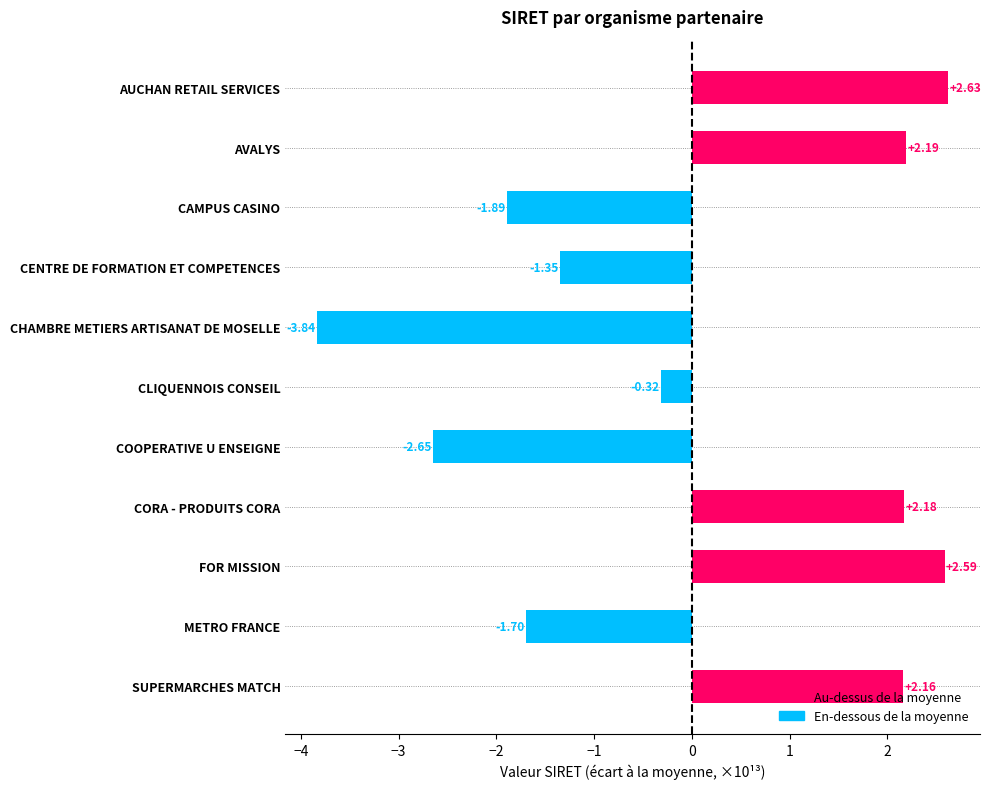

Which label corresponds to the largest value in the chart?

AUCHAN RETAIL SERVICES